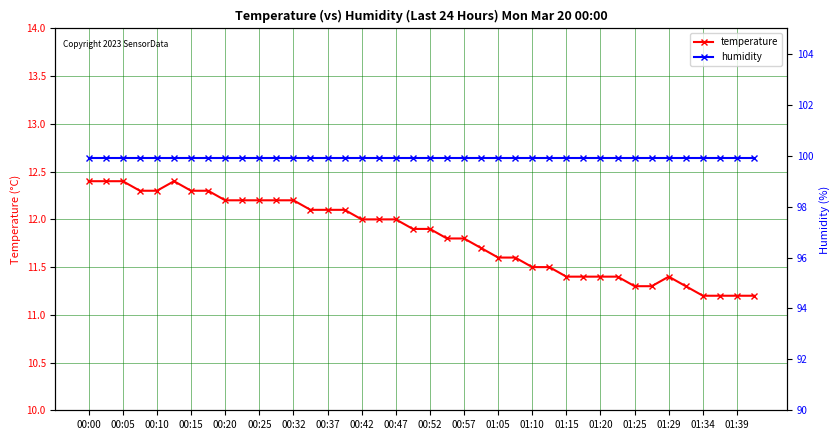

Rank the series by their maximum value, from lowest to highest.

temperature, humidity